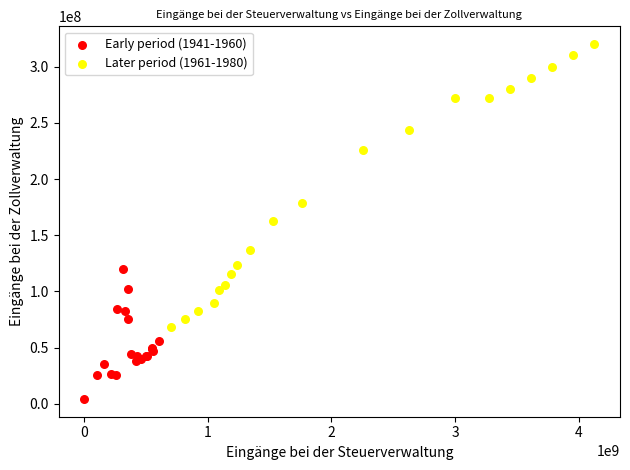

Which series contains the lowest Y value?

Early period (1941-1960)